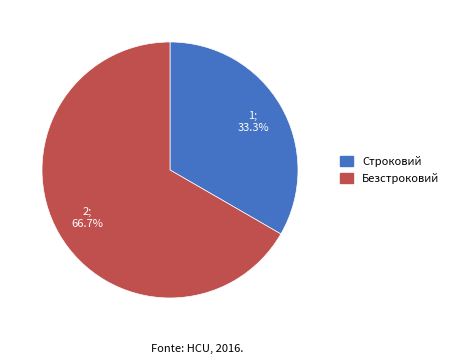

Is there a majority slice in this chart?

Yes